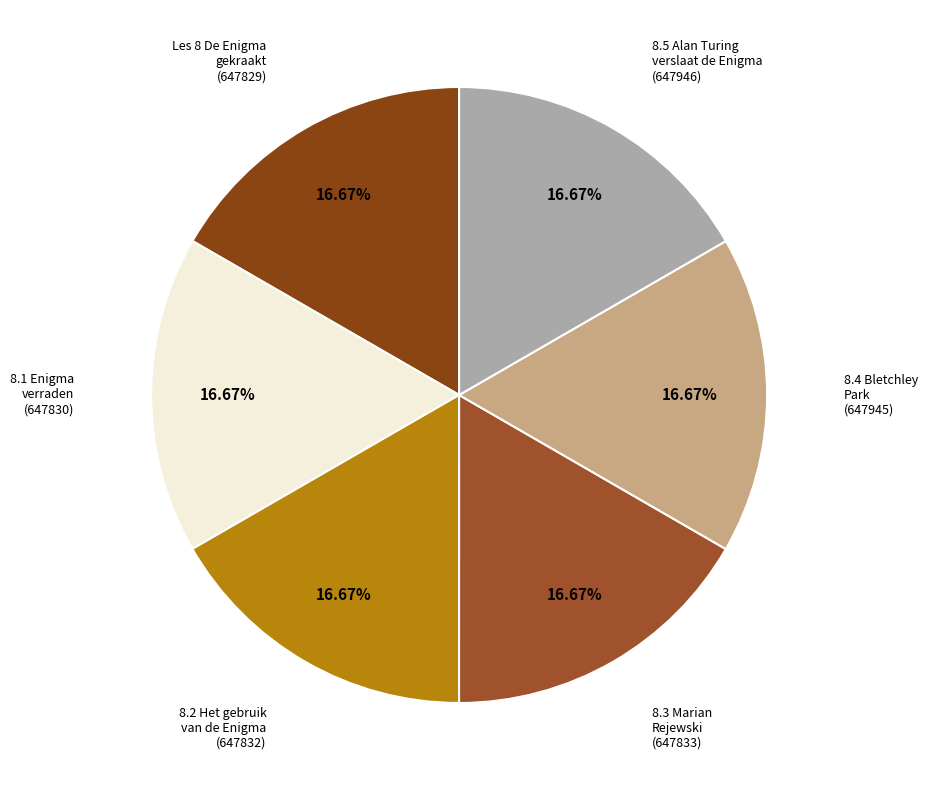

To the nearest percent, what portion does 8.2 Het gebruik van de Enigma represent?

17%